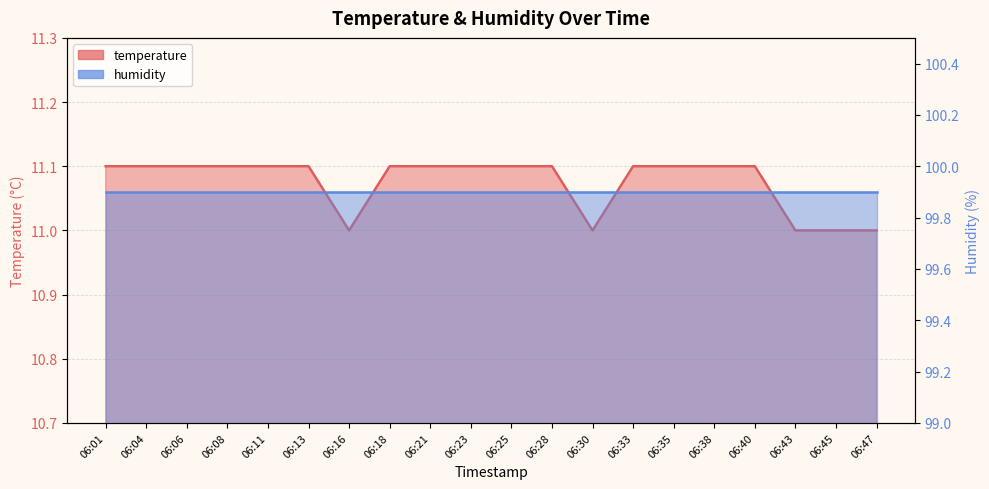

Between 06:38 and 06:18, which is larger?

06:38